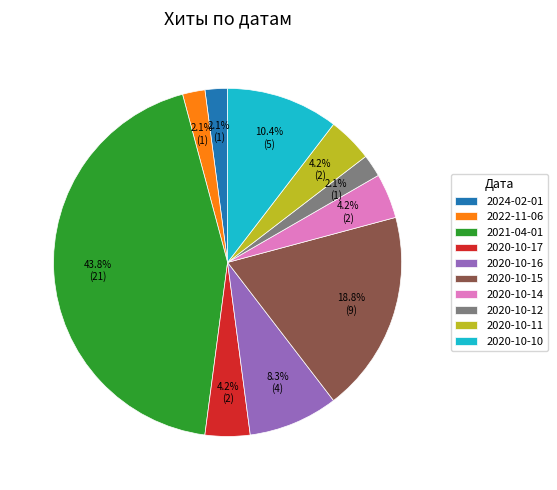

The 2020-10-15 slice represents 26% of the pie. True or false?

False